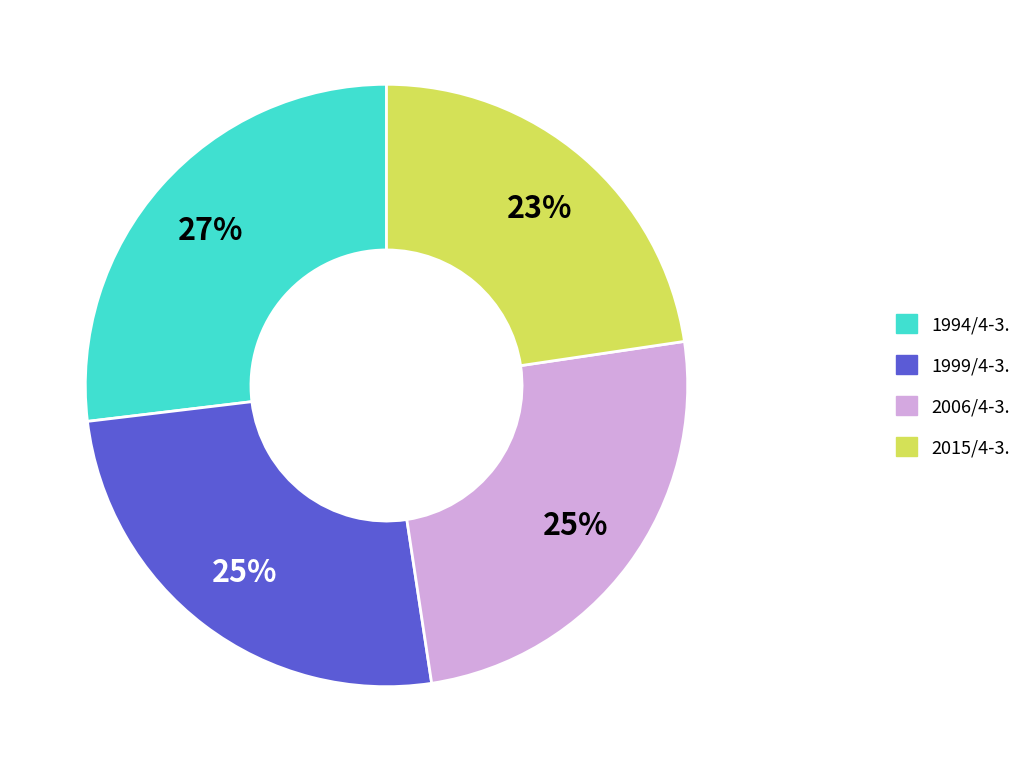

To the nearest percent, what is the average slice percentage?

25%